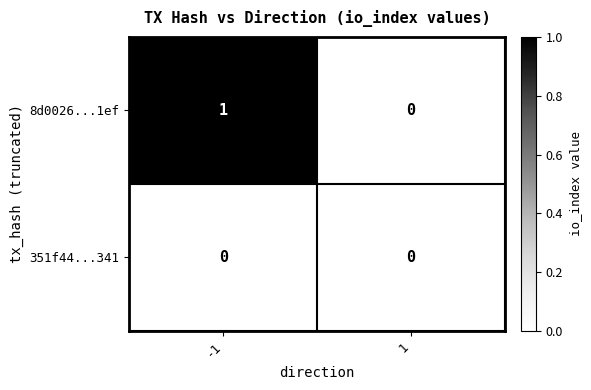

Reading left to right, what are all the values shown in this chart?

8d0026...1ef: -1=1	1=0
351f44...341: -1=0	1=0